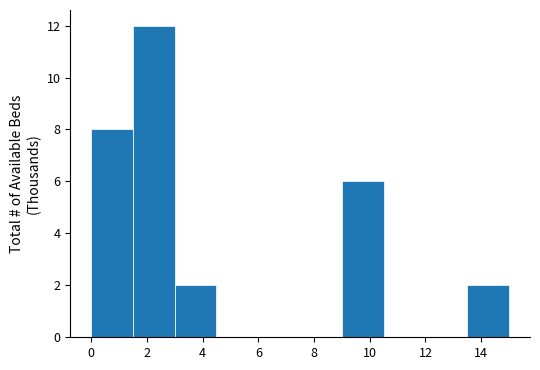

Reading left to right, list every bar in this chart as the range it spans on the x-axis followed by its height. Neither the bar edges nor the heights are printed on the chart, so give them approximately, as read against the axes.

0.0 to 1.5: 8
1.5 to 3.0: 12
3.0 to 4.5: 2
4.5 to 6.0: 0
6.0 to 7.5: 0
7.5 to 9.0: 0
9.0 to 10.5: 6
10.5 to 12.0: 0
12.0 to 13.5: 0
13.5 to 15.0: 2